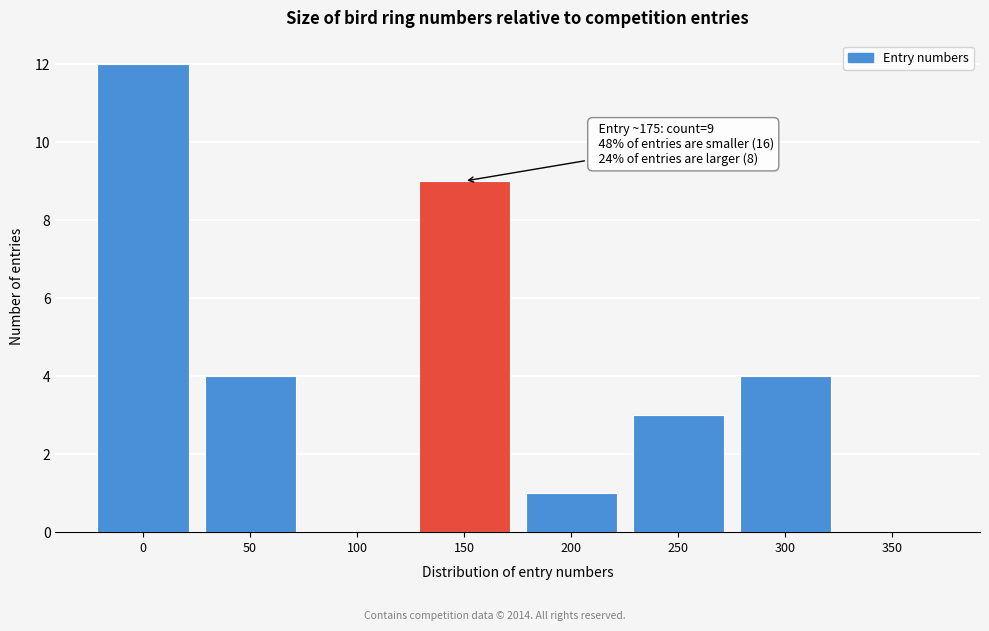

Reading left to right, what are all the values shown in this chart?

0=12	50=4	100=0	150=9	200=1	250=3	300=4	350=0